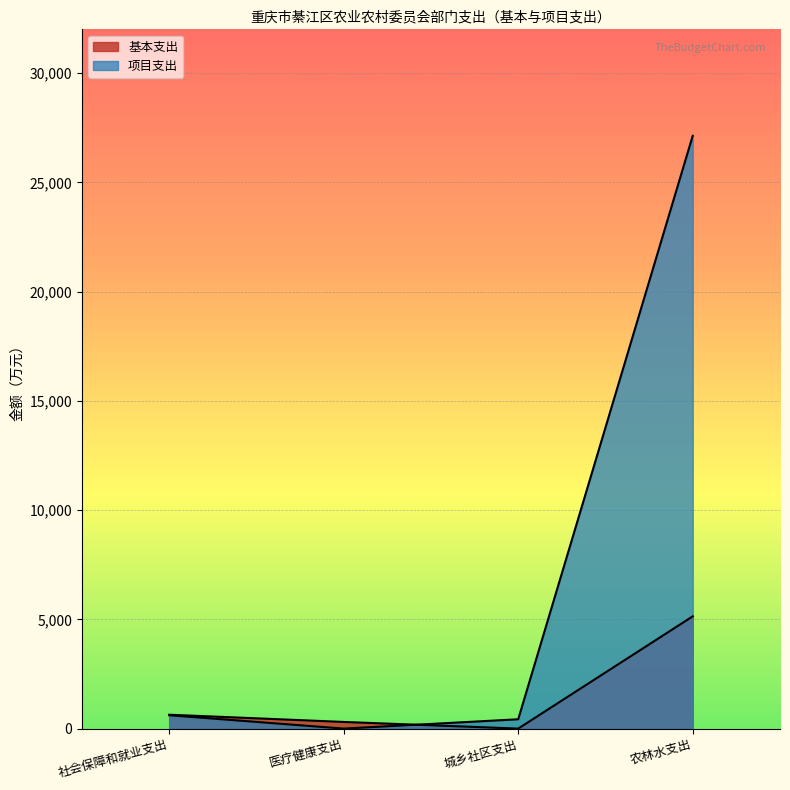

What is the difference between the maximum and minimum values in the 基本支出 series?

5137.4